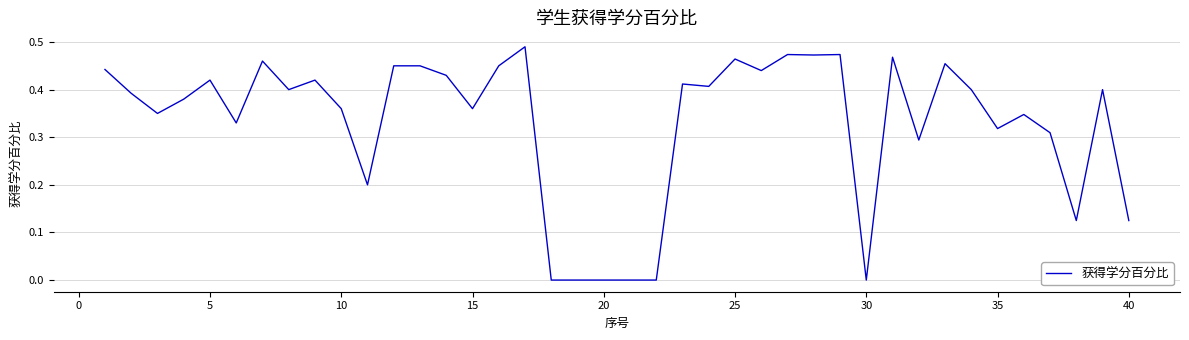

How many lines are shown in the chart?

1